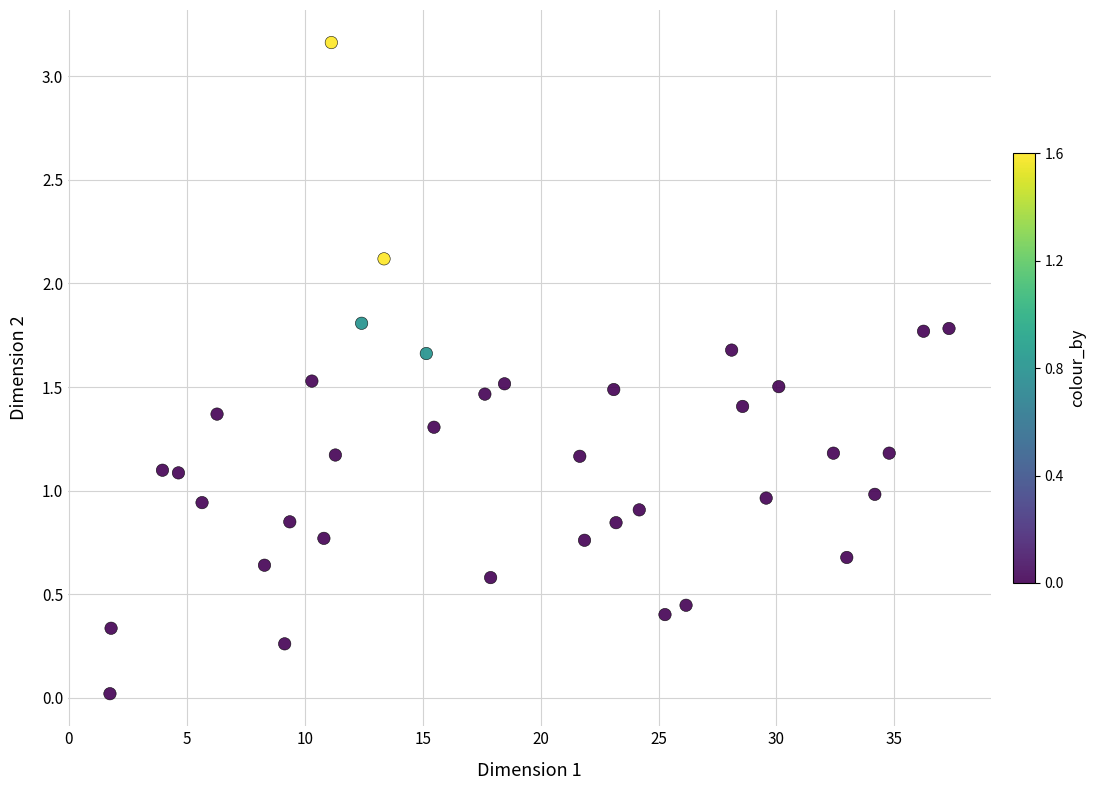

What is the range of X values (max minus min)?

35.6